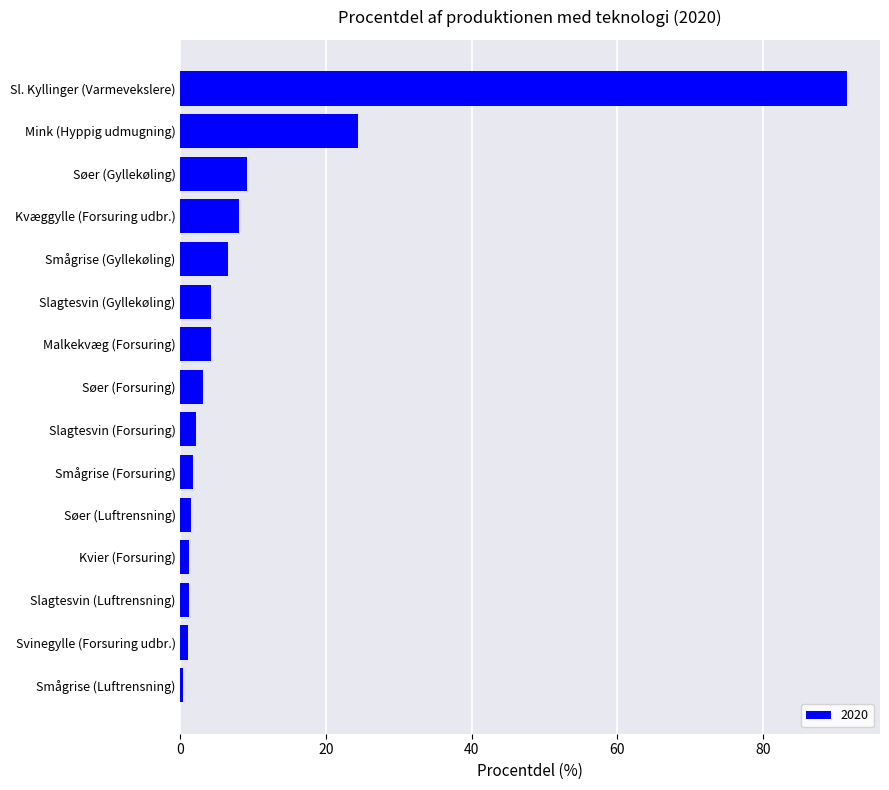

What is the average value?

10.7